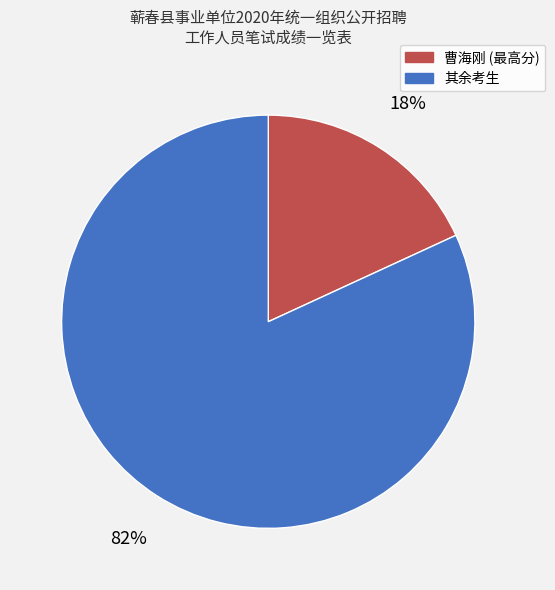

Rank the categories by value from highest to lowest.

其余考生, 曹海刚 (最高分)